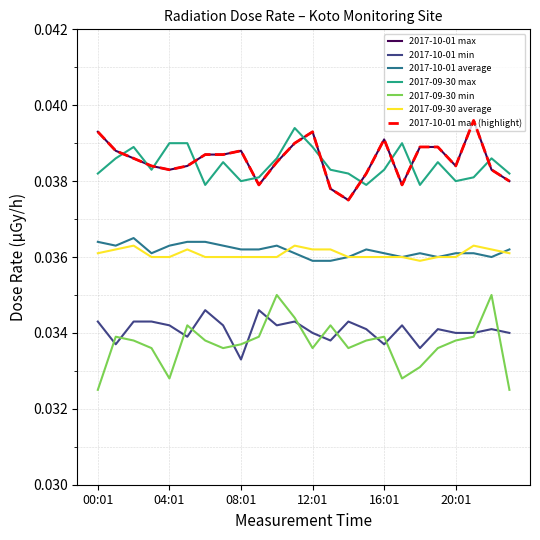

Is this an area chart (filled region under the line)?

No